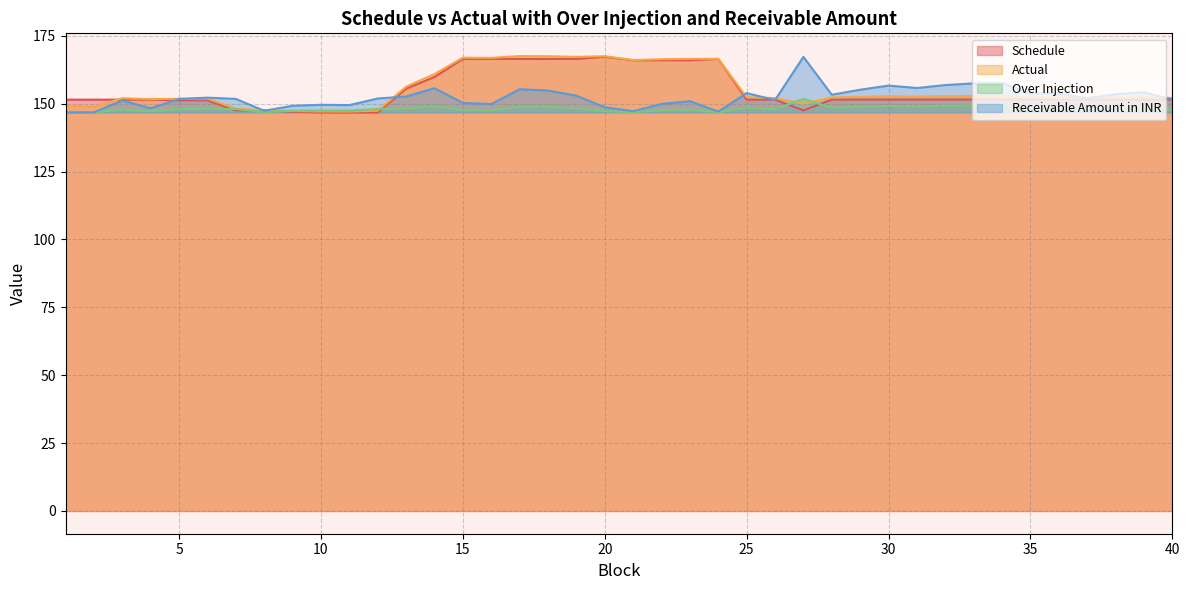

What is the total value across all series at 4?

598.6